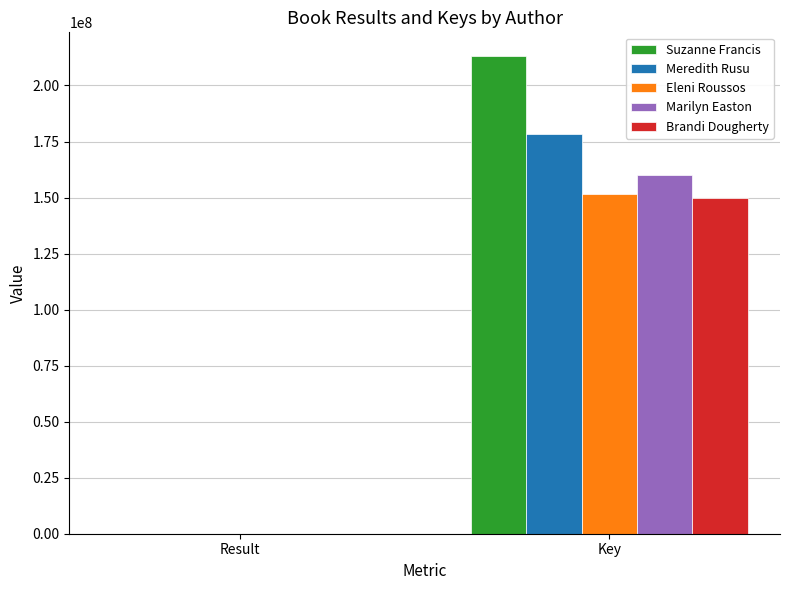

What is the spread (max minus min) of values at Result?

5